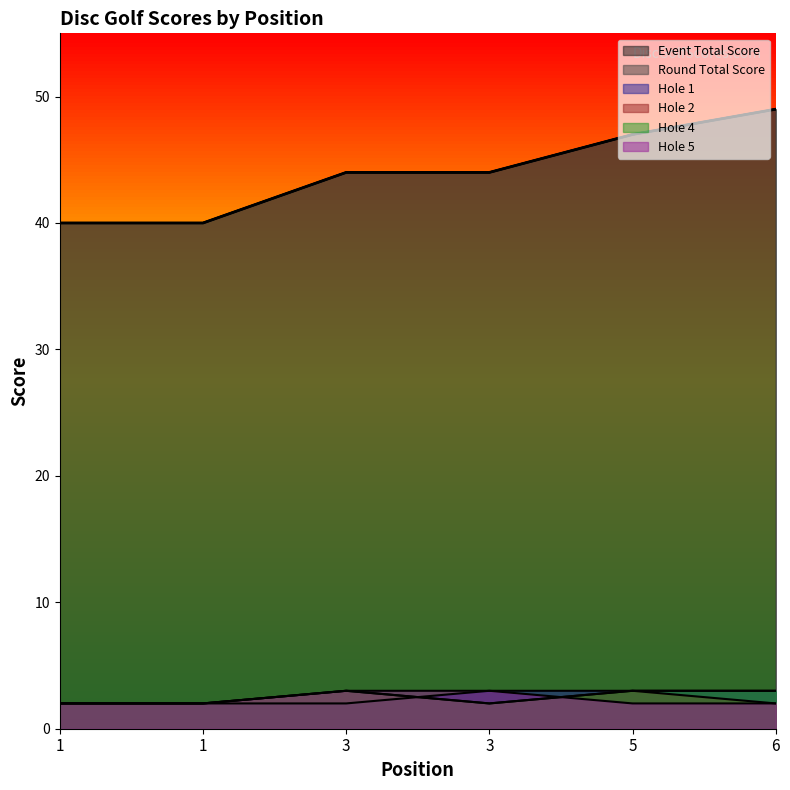

Reading left to right, list all the values displayed in this chart.

event_total_score: 40	40	44	44	47	49
round_total_score: 40	40	44	44	47	49
hole_1: 2	2	2	3	3	3
hole_2: 2	2	3	2	3	2
hole_4: 2	2	3	2	3	3
hole_5: 2	2	3	3	2	2